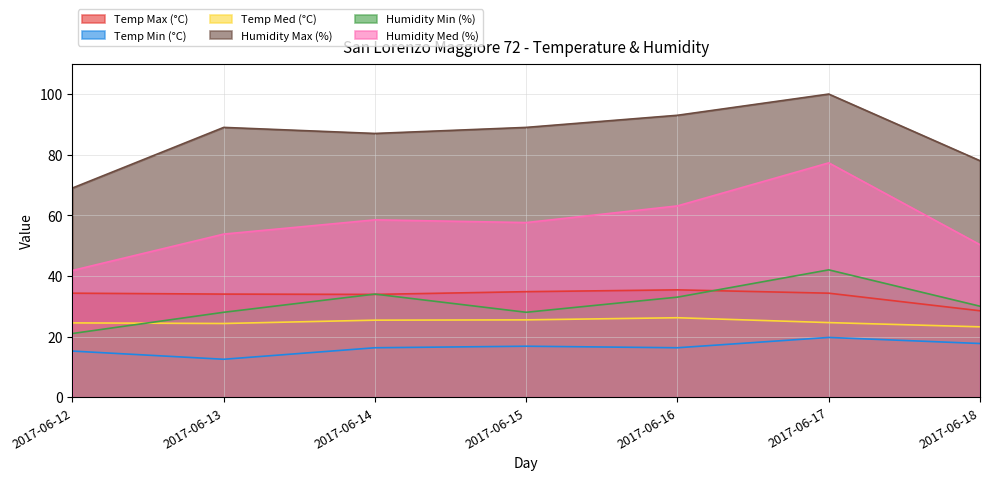

What is the difference between the second highest and second lowest values in the Humidity Max (%) series?

15.0